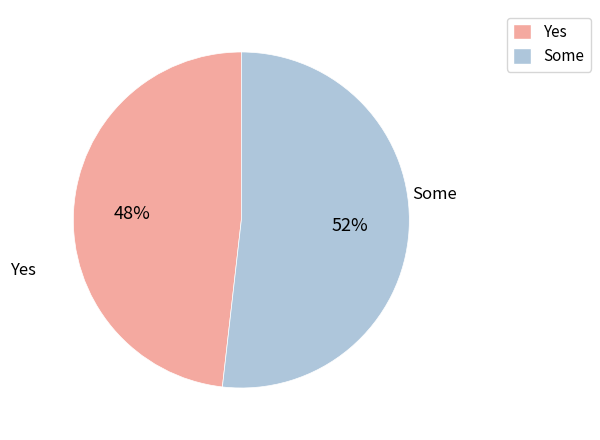

To the nearest percent, what is the average slice percentage?

50%